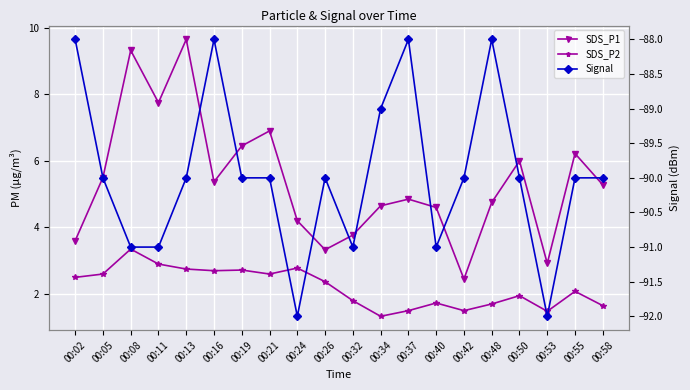

Which series has the widest spread of values?

SDS_P1